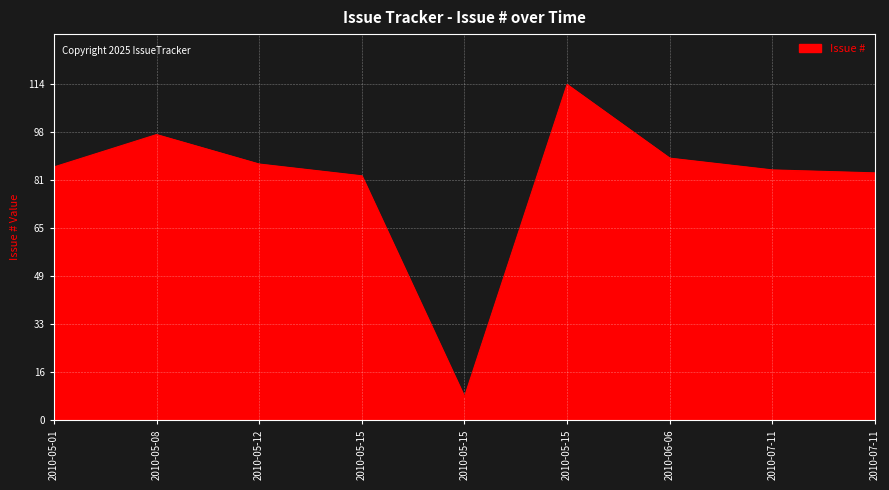

Where is the data nearest to the value 61?

2010-05-15